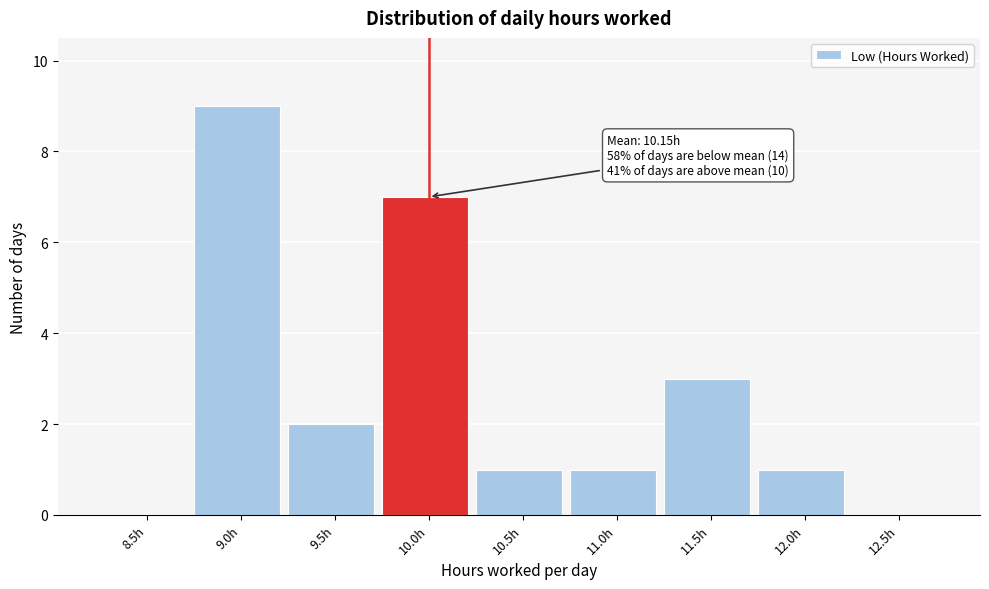

Reading left to right, transcribe all the data shown in this chart.

8.5h=0	9.0h=9	9.5h=2	10.0h=7	10.5h=1	11.0h=1	11.5h=3	12.0h=1	12.5h=0